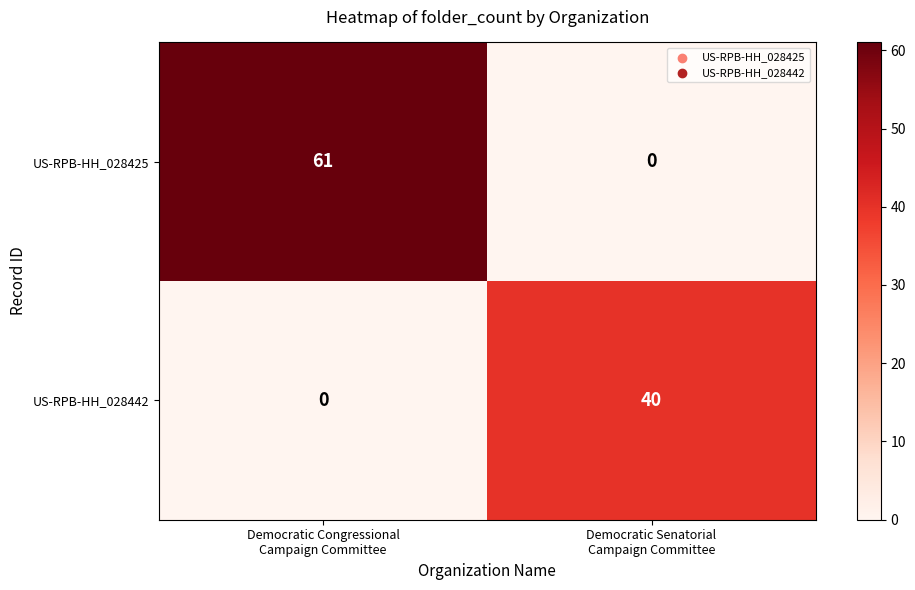

What is the greatest value displayed?

61